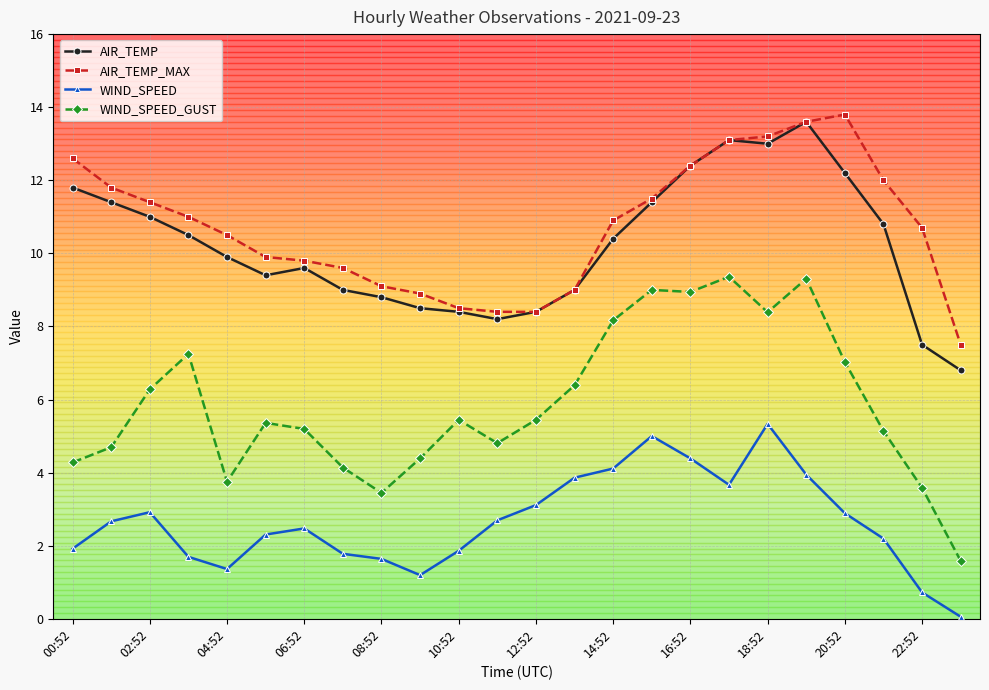

What is the value of the WIND_SPEED point at the 14th from the left?

3.9